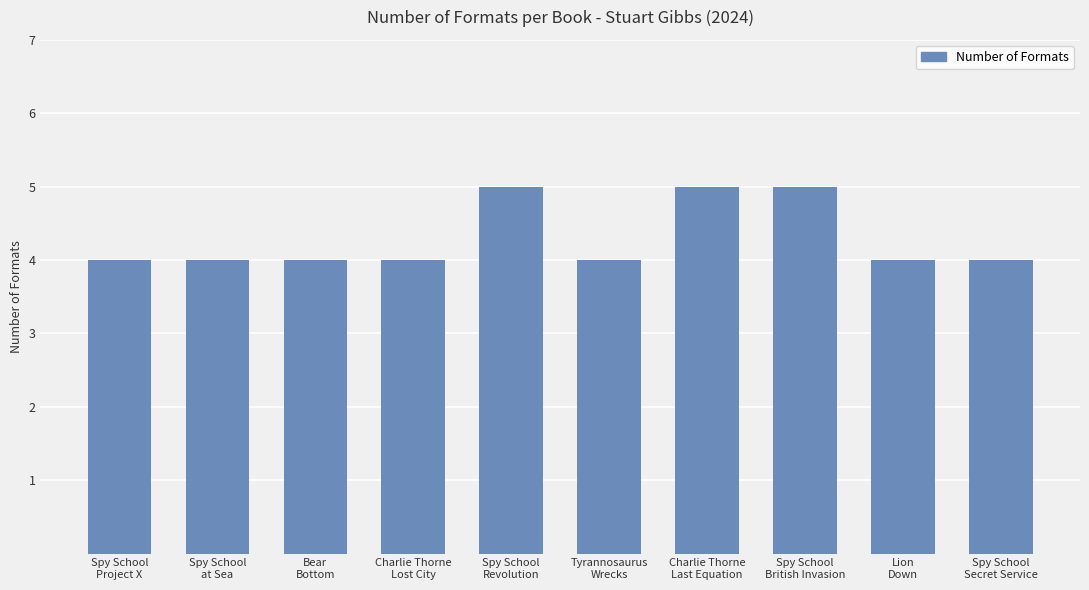

What is the value of the 1st bar from the left?

4